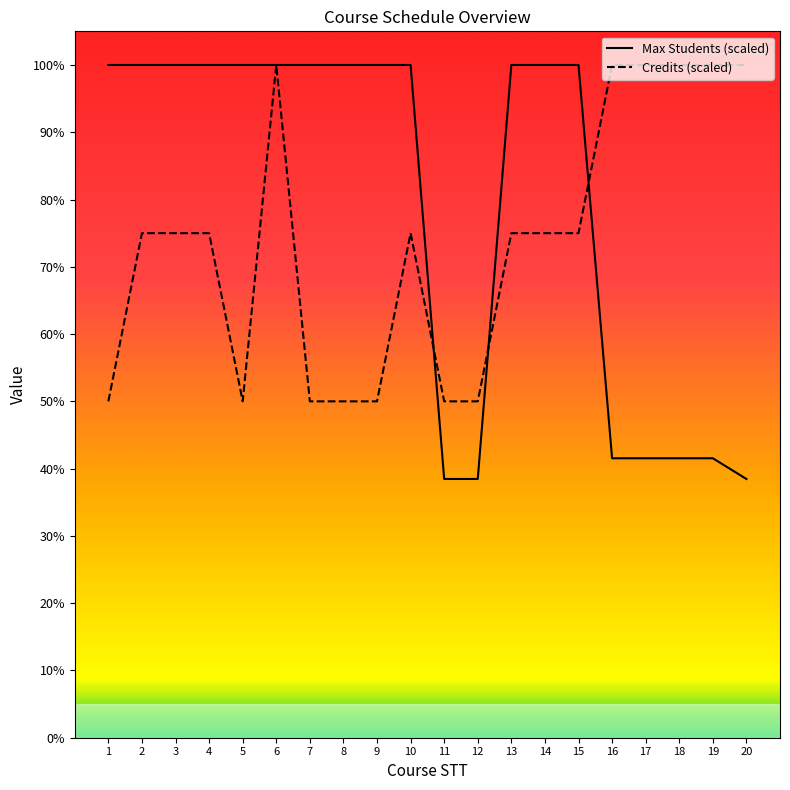

At how many categories does at least one series exceed 47?

20